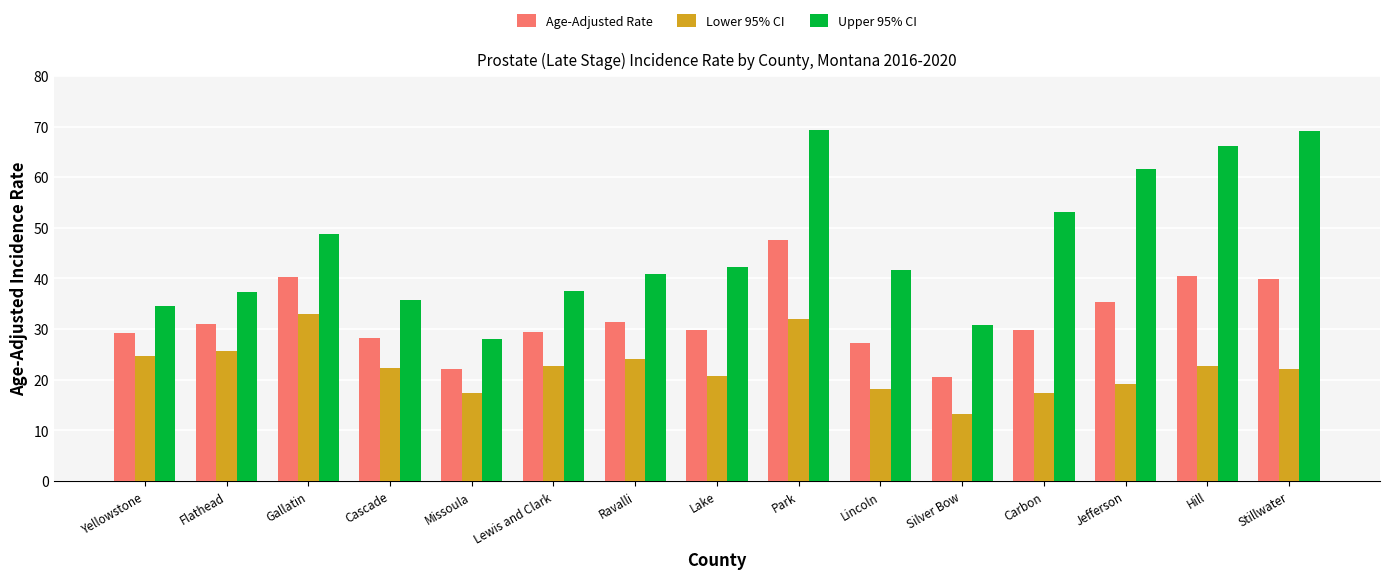

What is the average value of the Upper 95% CI series?

46.5